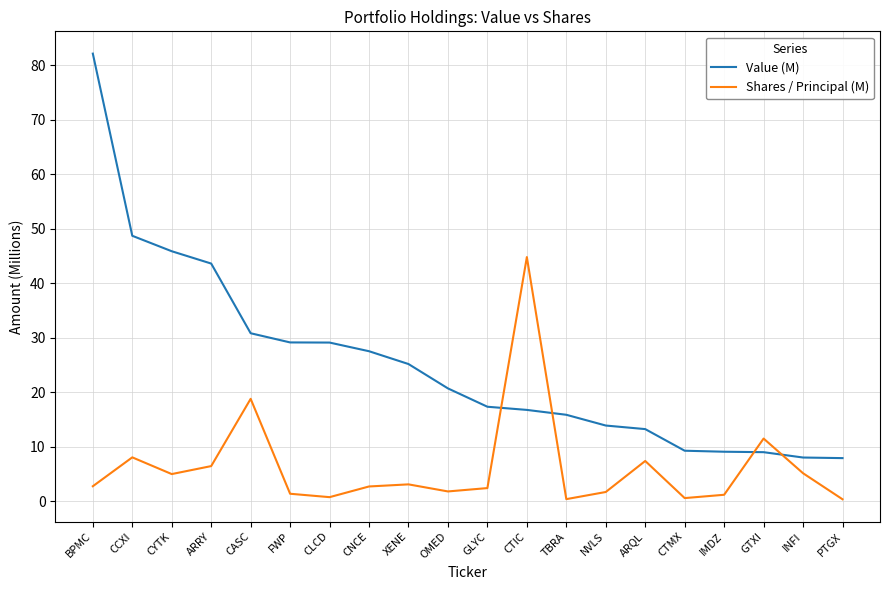

What is the highest value of the Value (M) series?

82.1